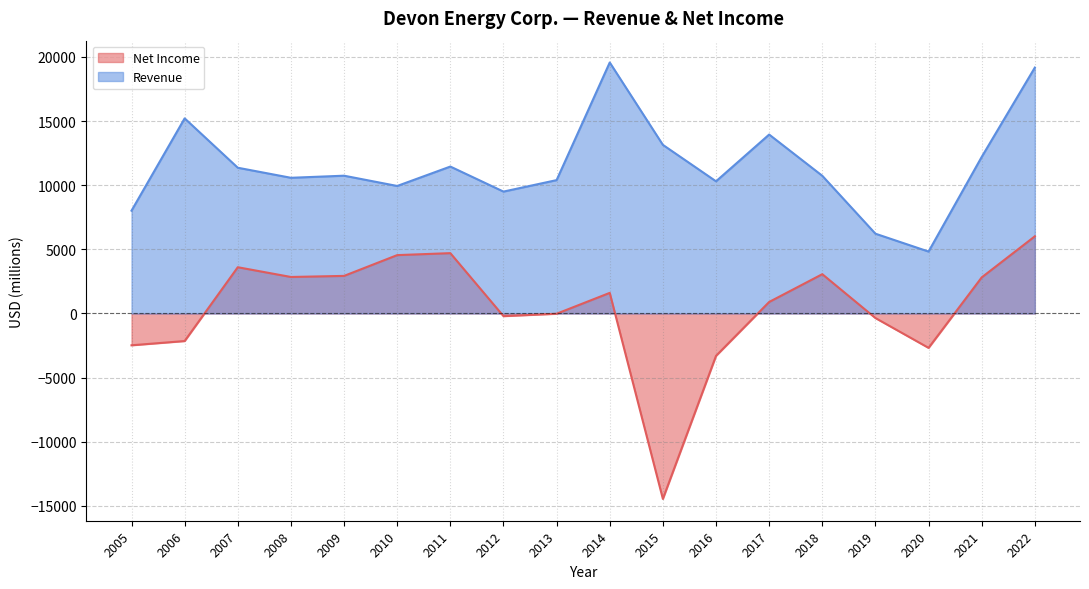

The value of Revenue at 2020 is 4828. True or false?

True